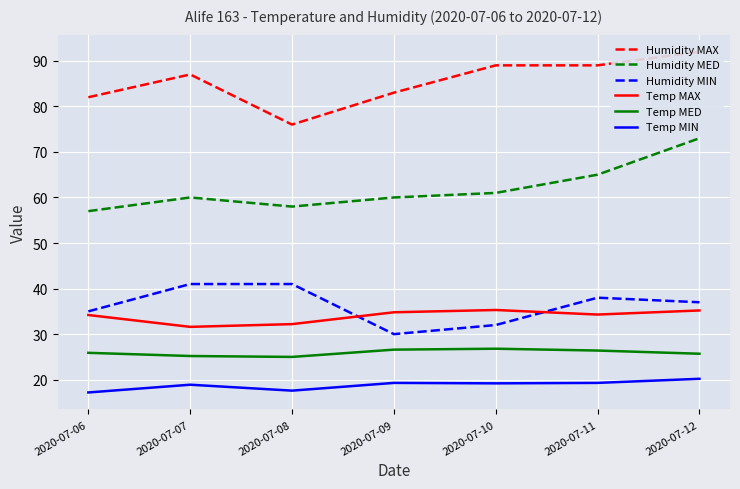

Which label corresponds to the largest value in the chart?

2020-07-12